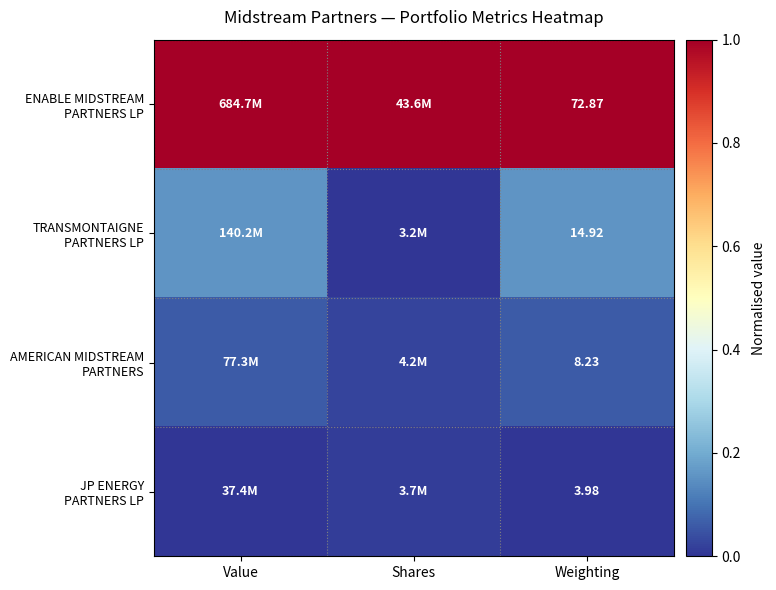

At how many categories does at least one series exceed 0?

3